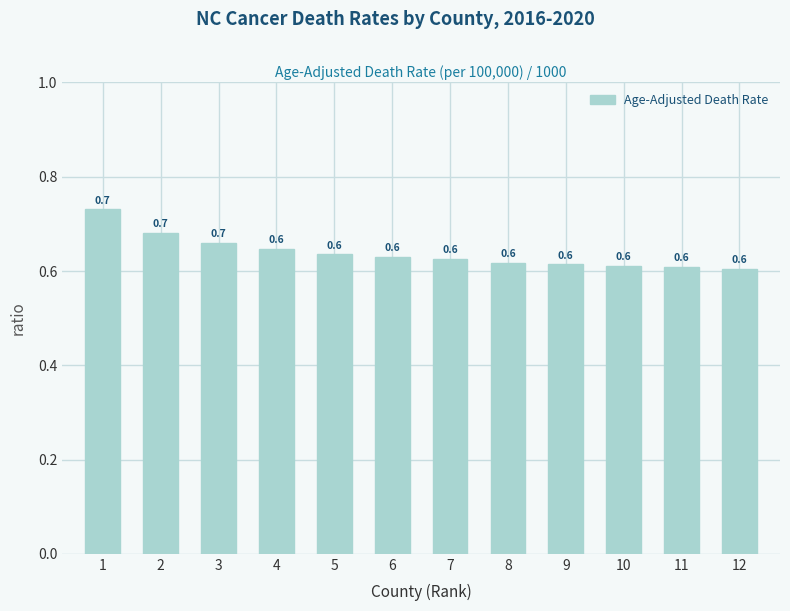

What is the sum of the values at 8 and 3?

1.3